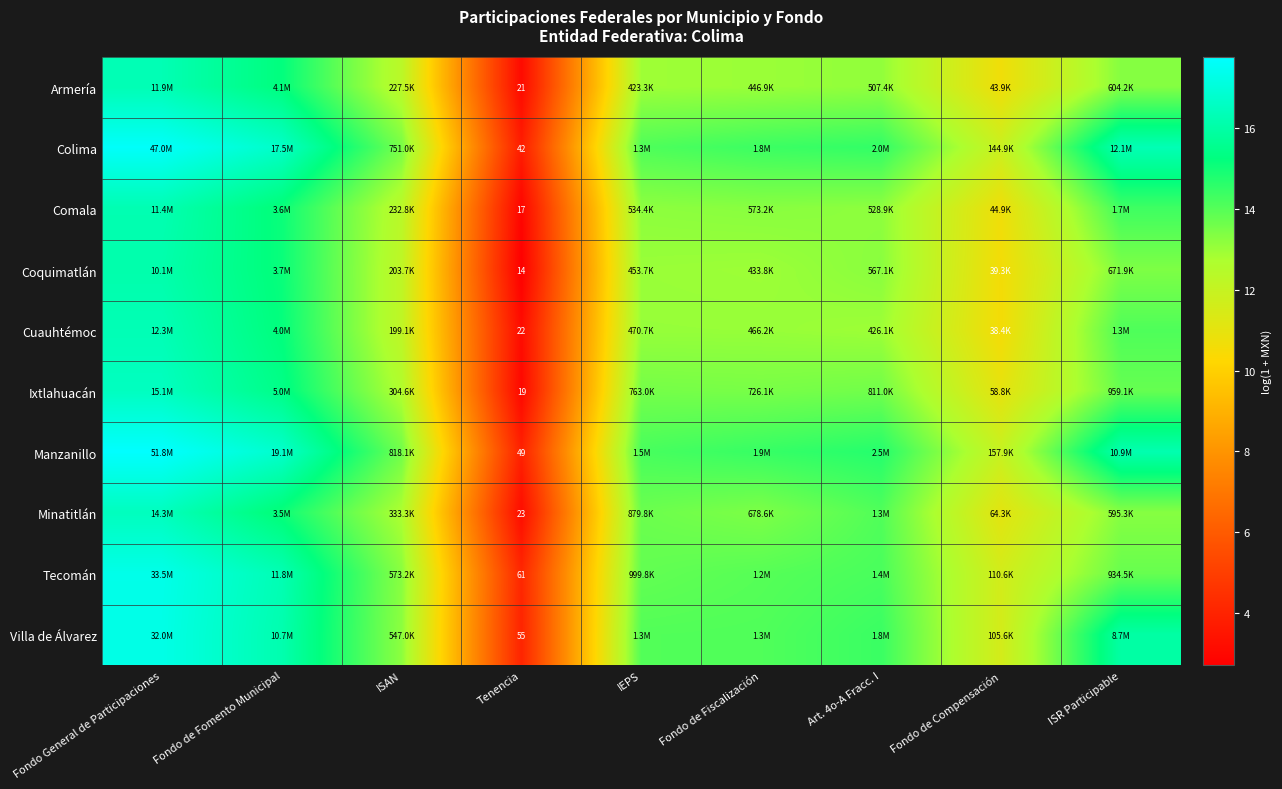

Which has a higher value, Tenencia or Art. 4o-A Fracc. I?

Art. 4o-A Fracc. I